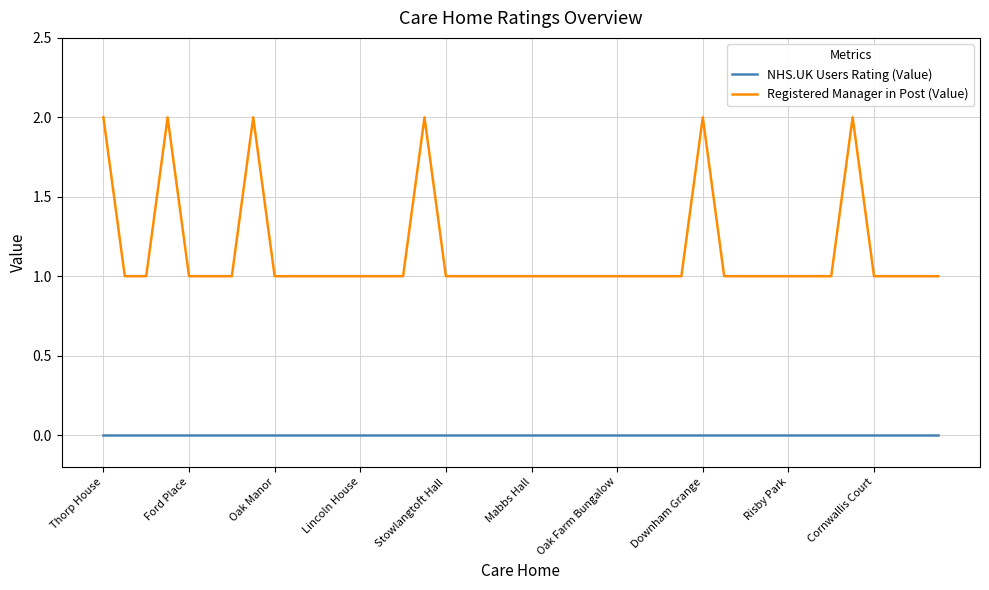

List the series in order of their overall mean, highest first.

Registered Manager in Post (Value), NHS.UK Users Rating (Value)